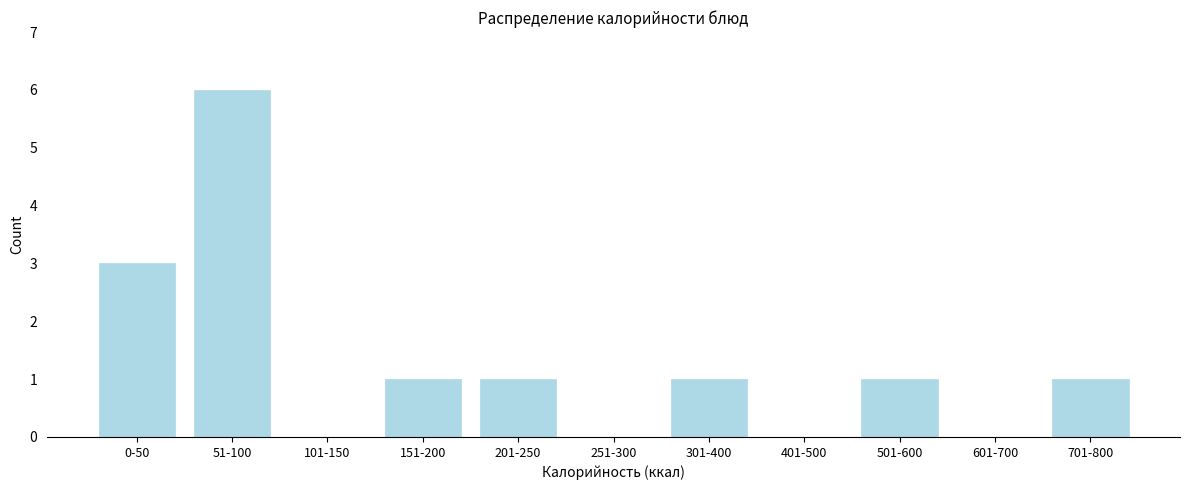

Reading left to right, what are all the values shown in this chart?

0-50=3	51-100=6	101-150=0	151-200=1	201-250=1	251-300=0	301-400=1	401-500=0	501-600=1	601-700=0	701-800=1